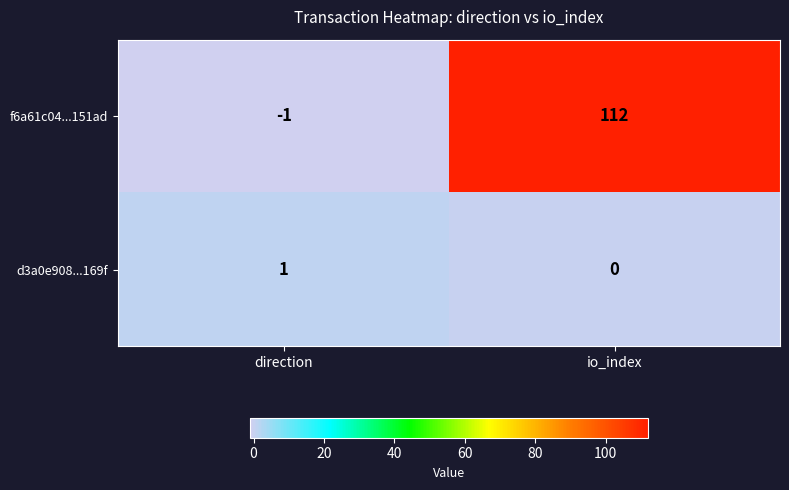

At which category is the sum across all series the highest?

io_index